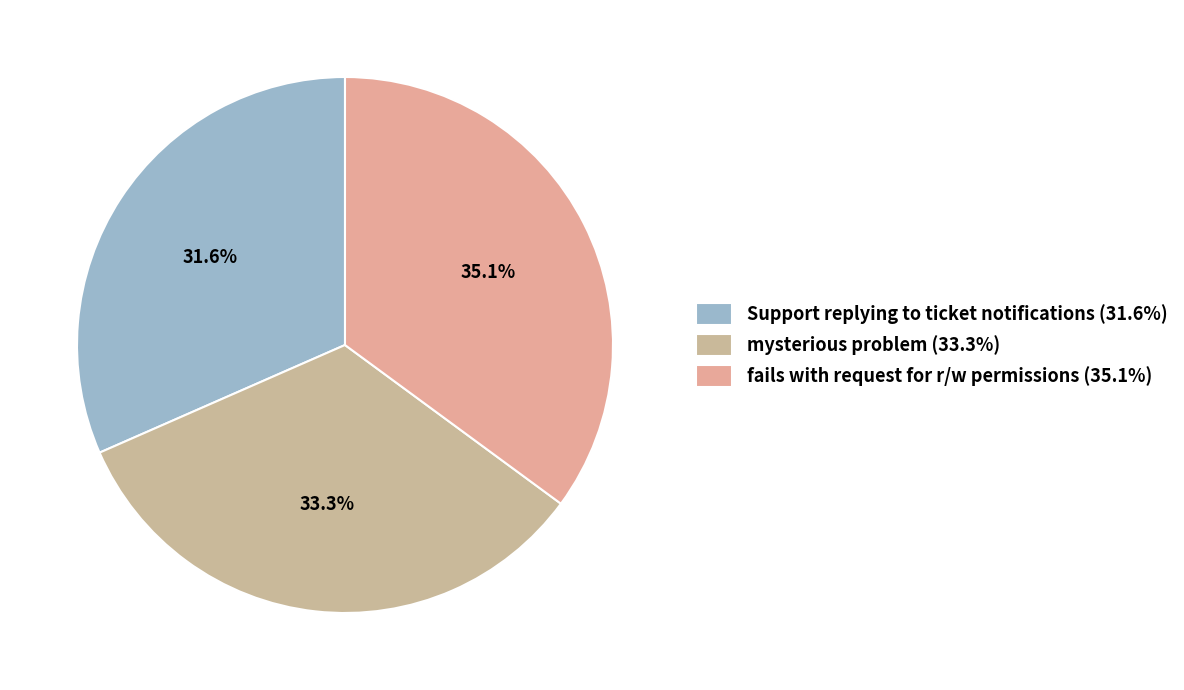

To the nearest percent, what is the difference between the largest and smallest slice percentages?

4%